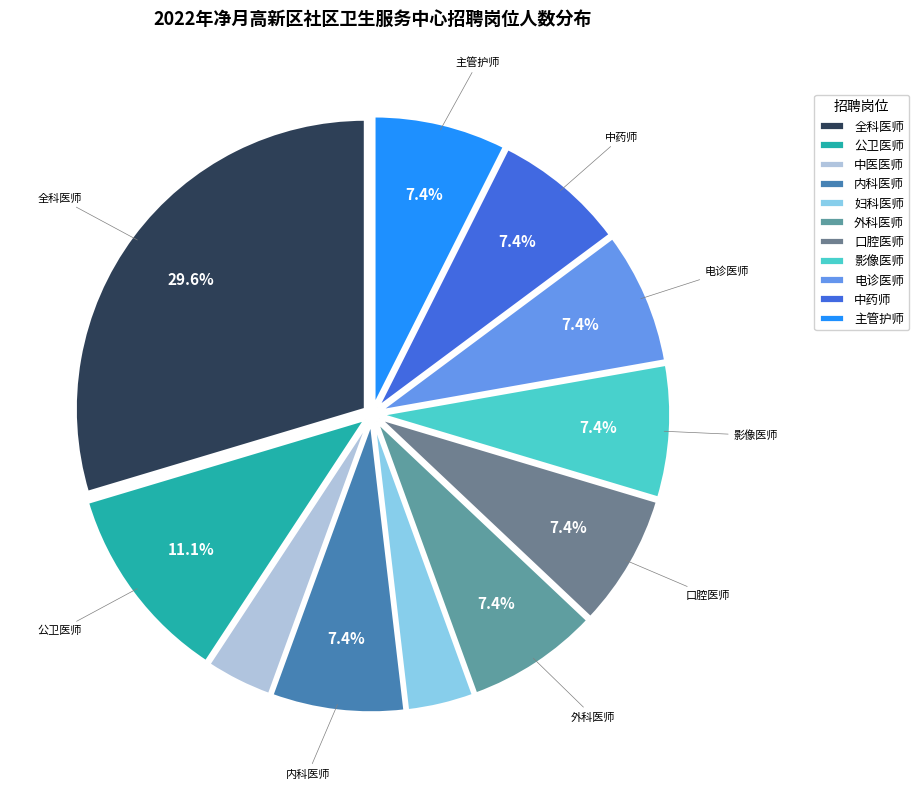

What is the change in value from 全科医师 to 中医医师?

-7